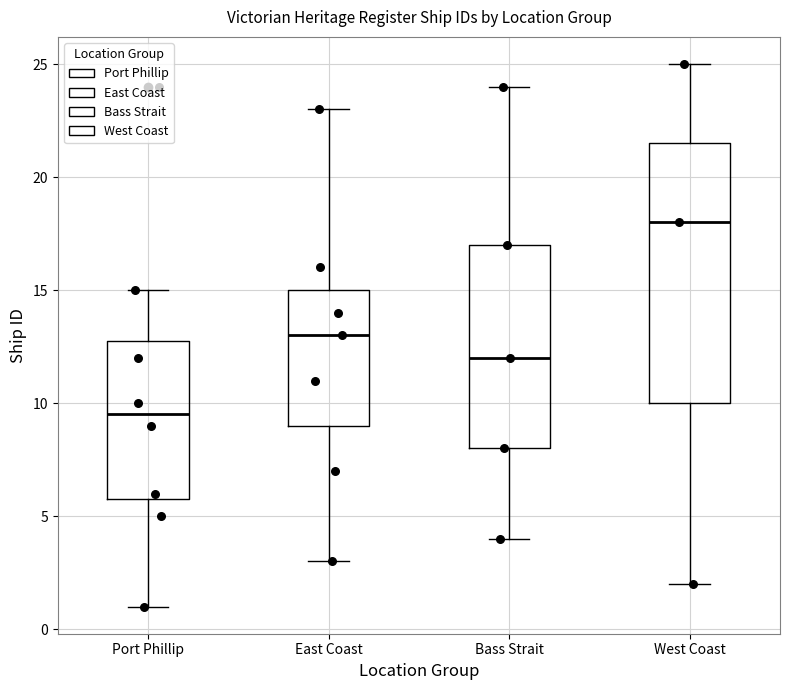

Reading left to right, transcribe this box plot: for each box, give where its median line is, the range the box spans, and where its two whiskers end, as read against the y-axis. The values are not printed on the chart, so give them approximately, as read against the axis.

Port Phillip: median 9.5, box 6.0 to 13.0, whiskers 1.0 to 15.0
East Coast: median 13.0, box 9.0 to 15.0, whiskers 3.0 to 23.0
Bass Strait: median 12.0, box 8.0 to 17.0, whiskers 4.0 to 24.0
West Coast: median 18.0, box 10.0 to 21.5, whiskers 2.0 to 25.0